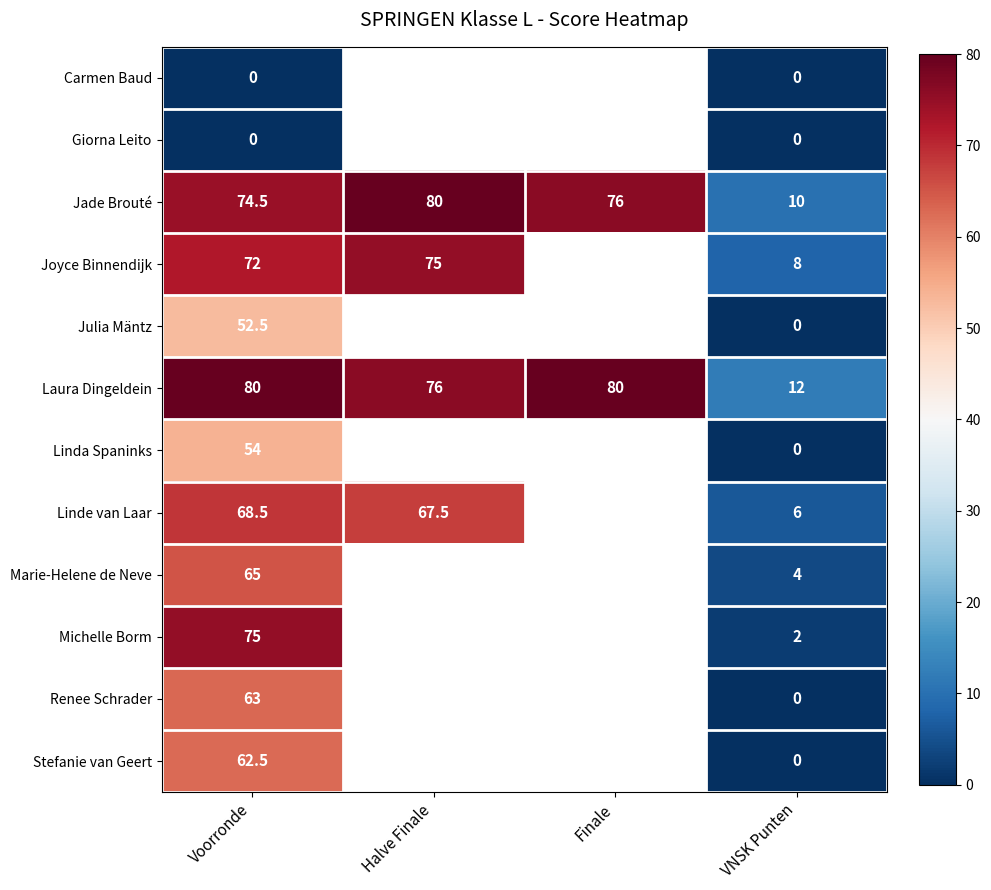

Count the number of categories in the chart.

4